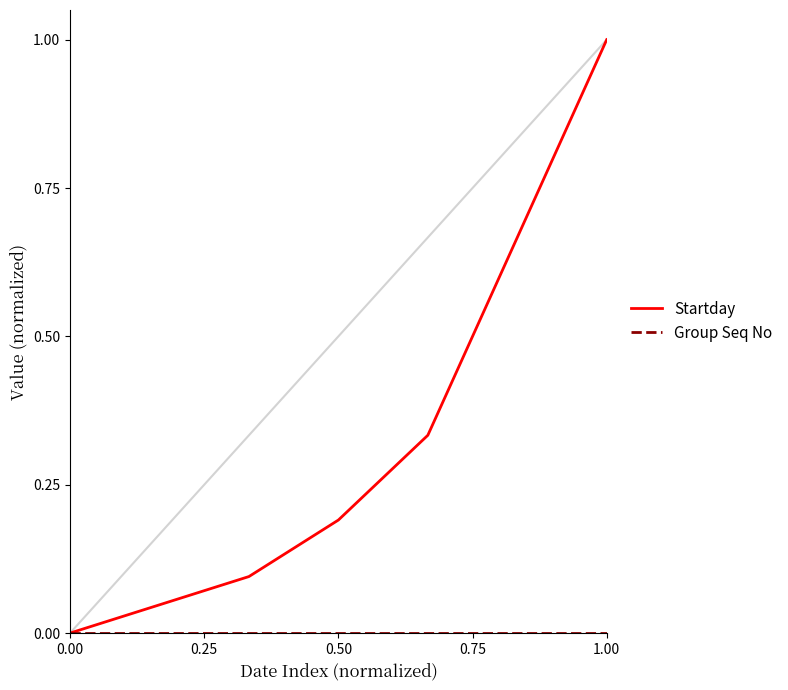

What is the greatest value displayed?

1.0